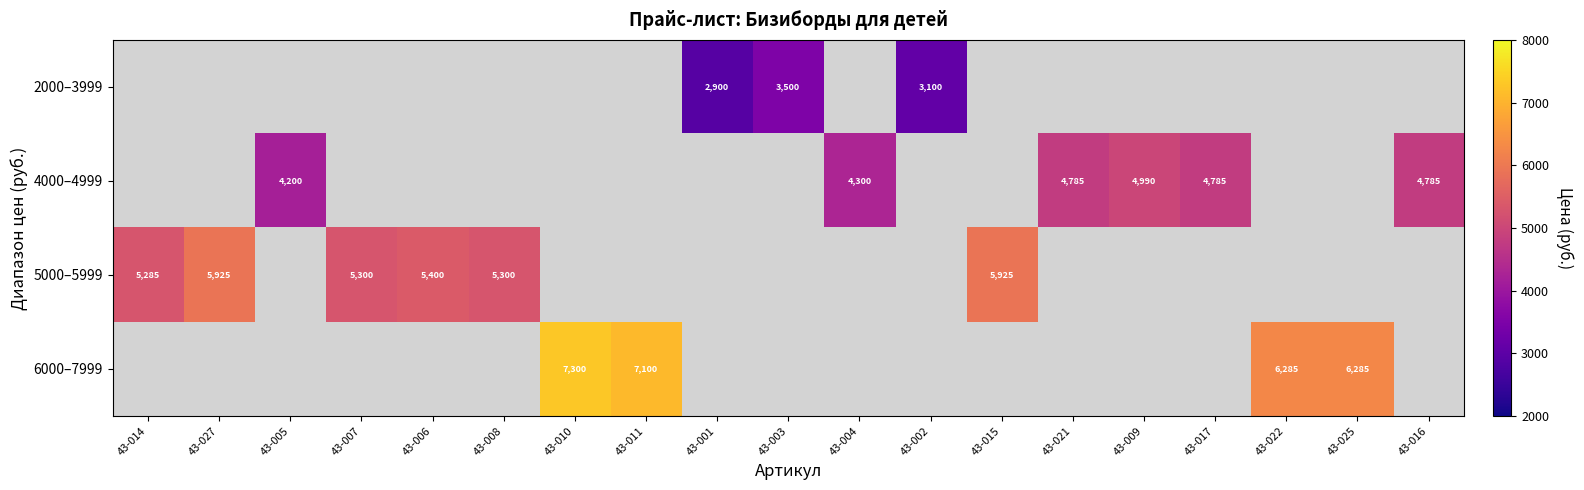

Is it true that 5000–5999 equals 7547 at 43-006?

False